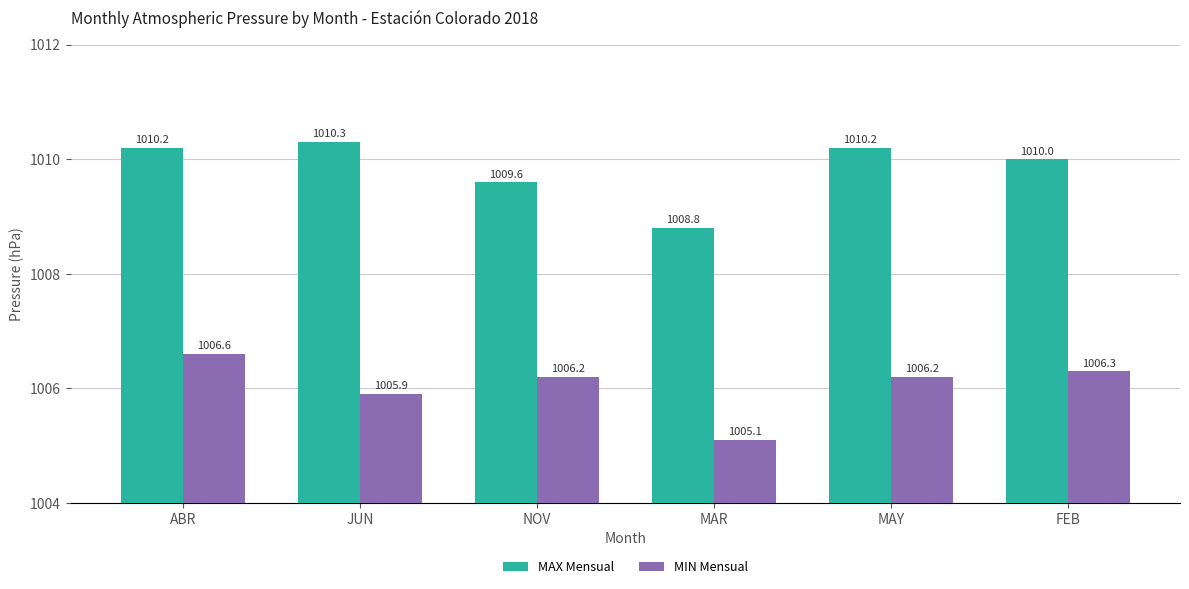

What is the total value across all series at MAR?

2013.9